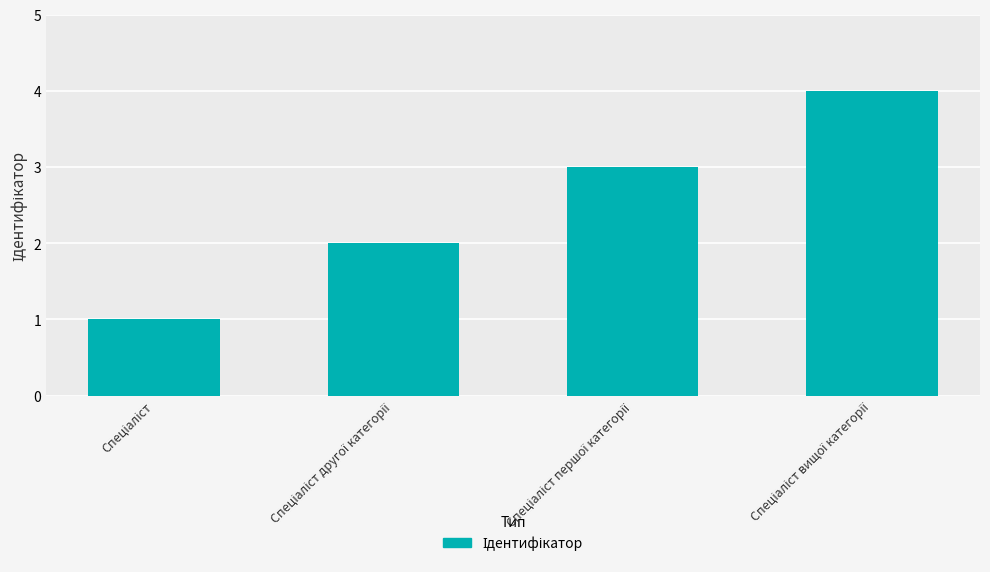

What is the difference between the maximum and minimum values?

3